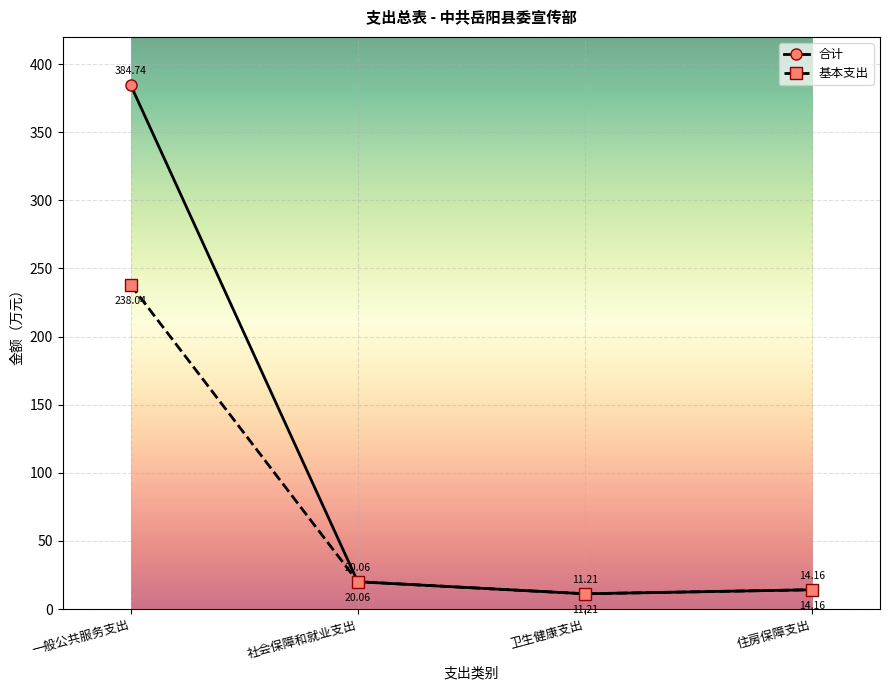

Reading right to left, extract all data points from this chart.

合计: 住房保障支出=14.2	卫生健康支出=11.2	社会保障和就业支出=20.1	一般公共服务支出=384.7
基本支出: 住房保障支出=14.2	卫生健康支出=11.2	社会保障和就业支出=20.1	一般公共服务支出=238.0